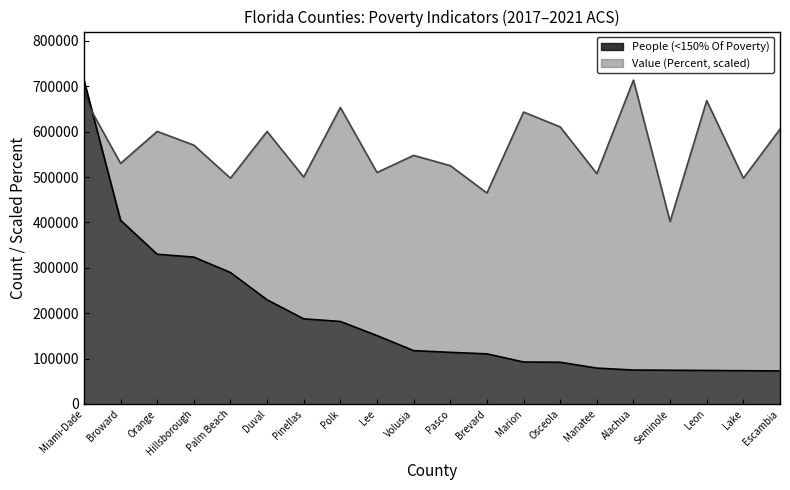

How many interior local valleys does the Value (Percent) series have?

8